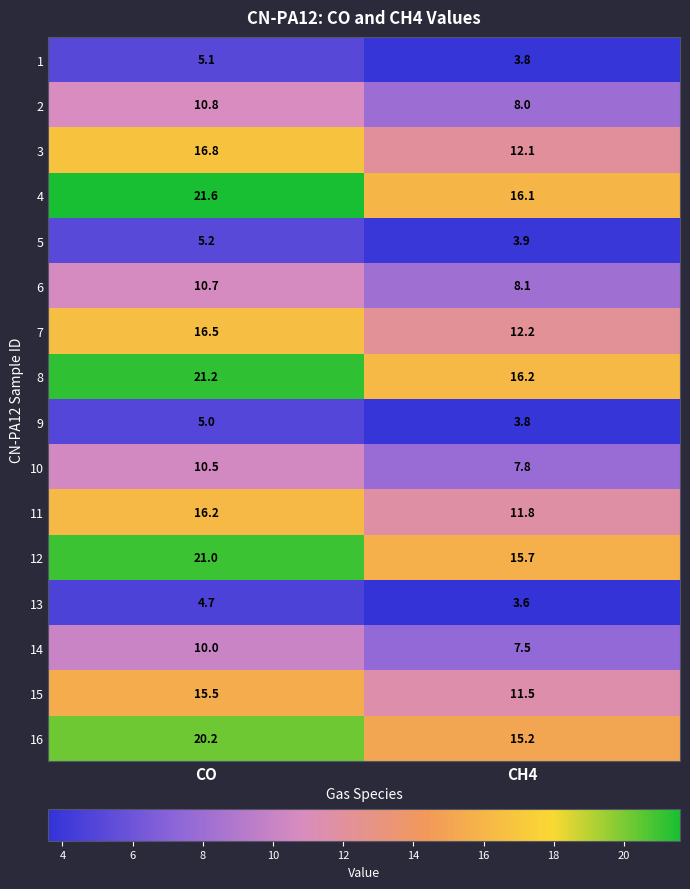

What is the difference between the 11 values at CO and CH4?

4.4